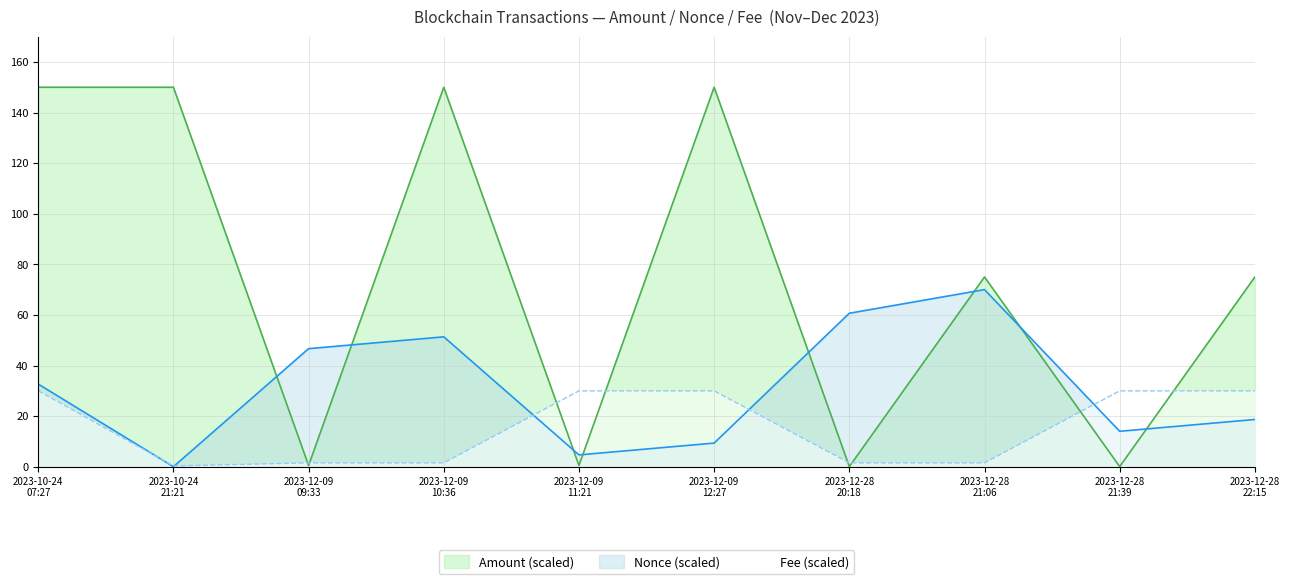

Rank the series by their average value, from highest to lowest.

Amount (scaled), Nonce (scaled), Fee (scaled)